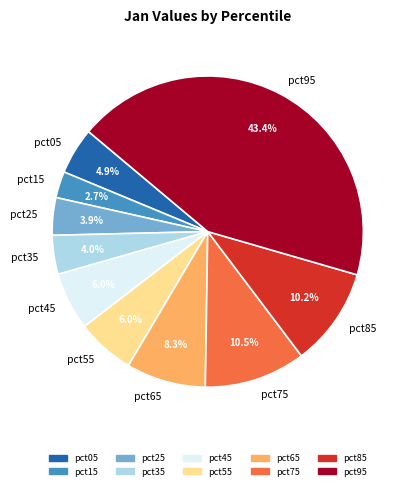

Does any single category account for the majority?

No